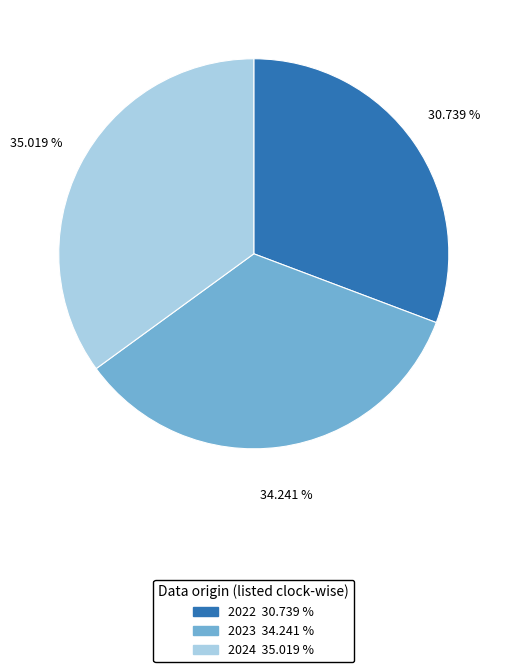

What percentage is the 2024 slice, to the nearest percent?

35%